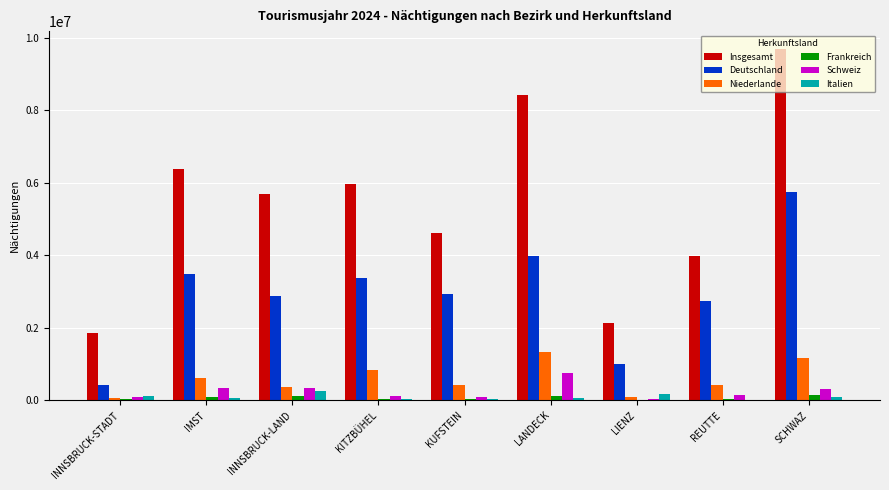

The value of Niederlande at SCHWAZ is 1161621. True or false?

True